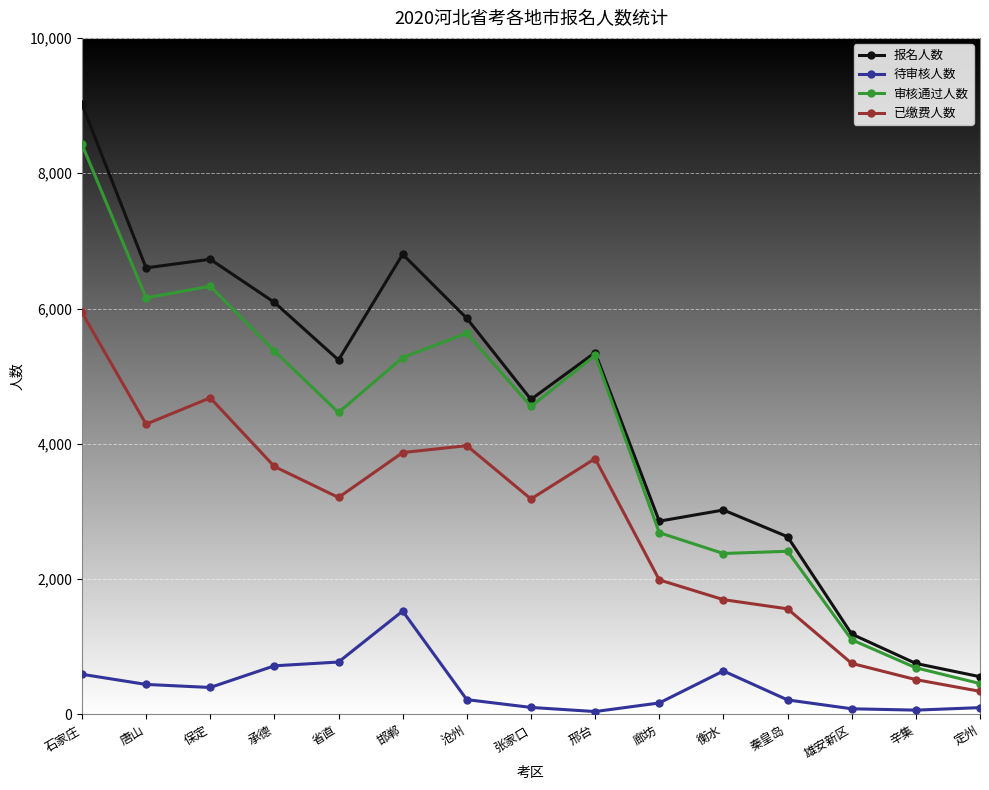

What position from the left is 邢台?

9